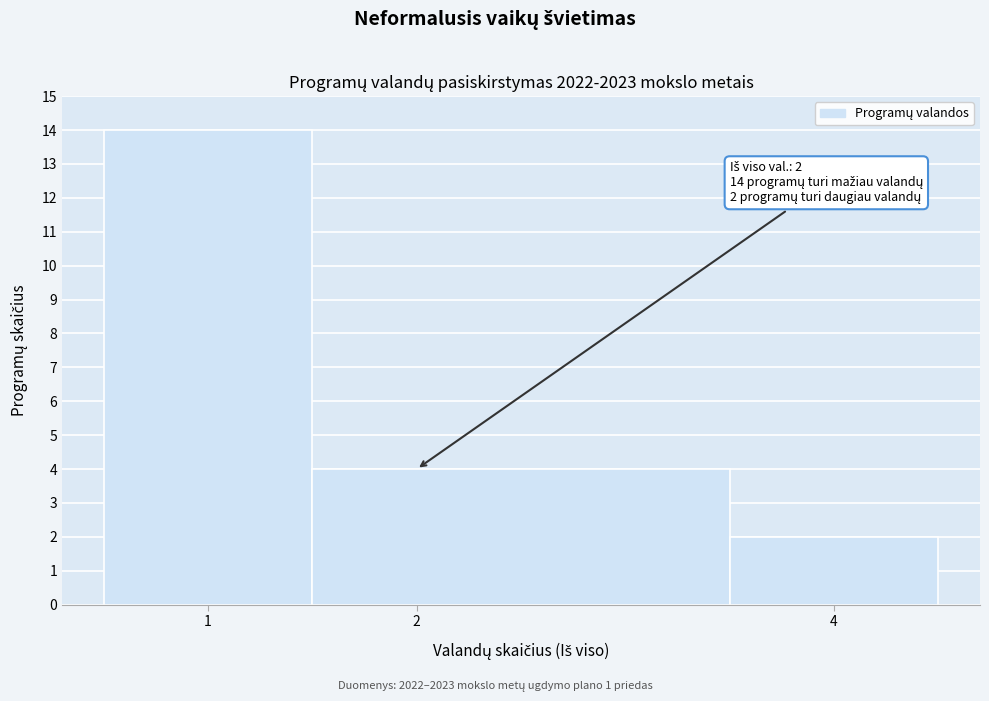

Over which range of the x-axis is the bar tallest?

0.5 to 1.5